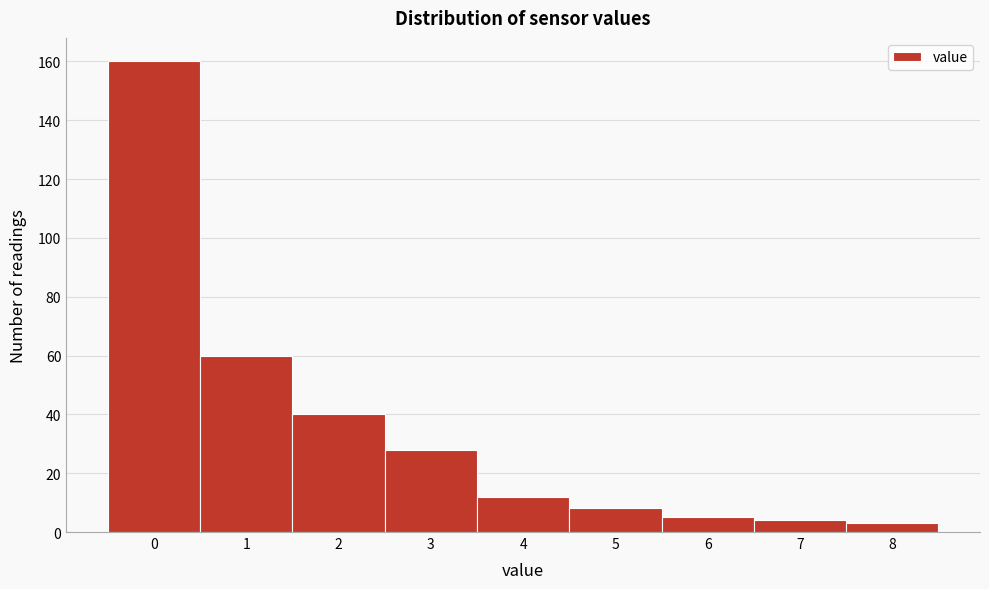

Reading left to right, extract all data points from this chart.

0=160	1=60	2=40	3=28	4=12	5=8	6=5	7=4	8=3